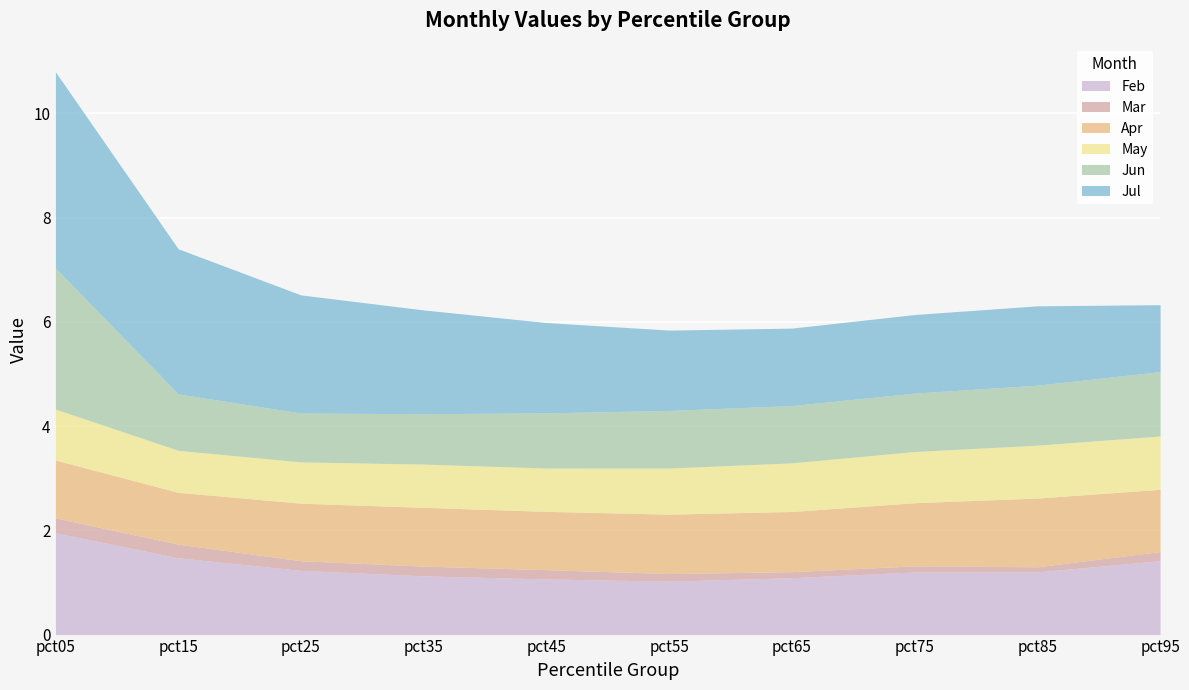

Which category has the highest value in the Apr series?

pct85